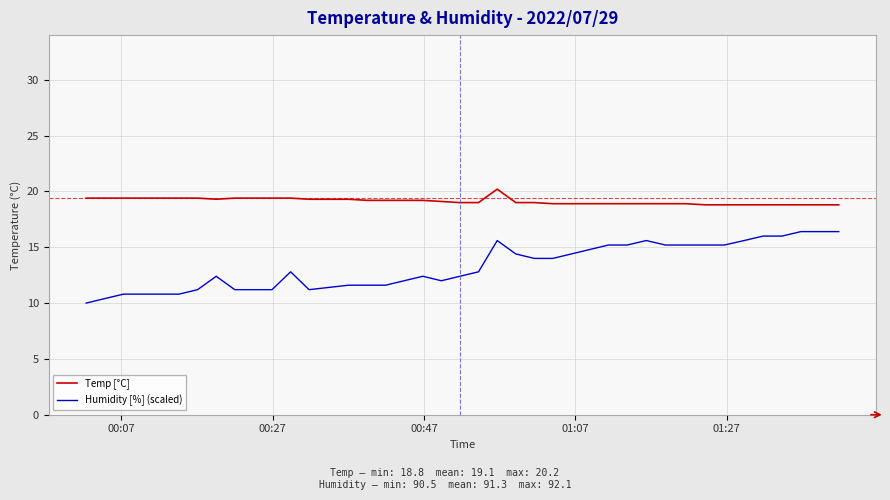

What is the minimum value for Humidity [%] (scaled)?

10.0